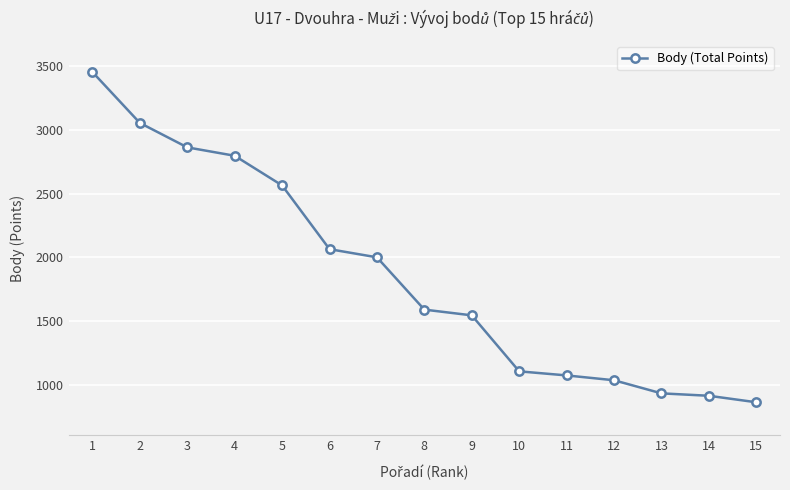

Reading left to right, what are all the values shown in this chart?

3456	3056	2864	2798	2565	2064	2000	1589	1544	1104	1072	1034	931	912	861